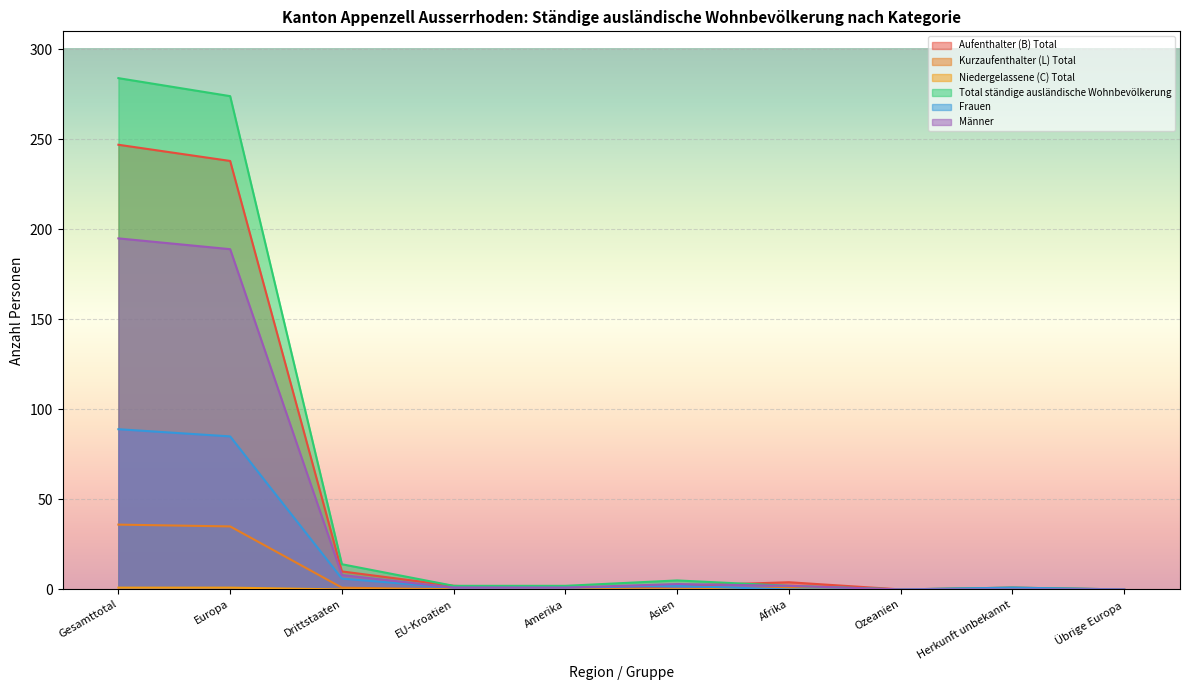

Is it true that Niedergelassene (C) Total equals 1 at Gesamttotal?

True